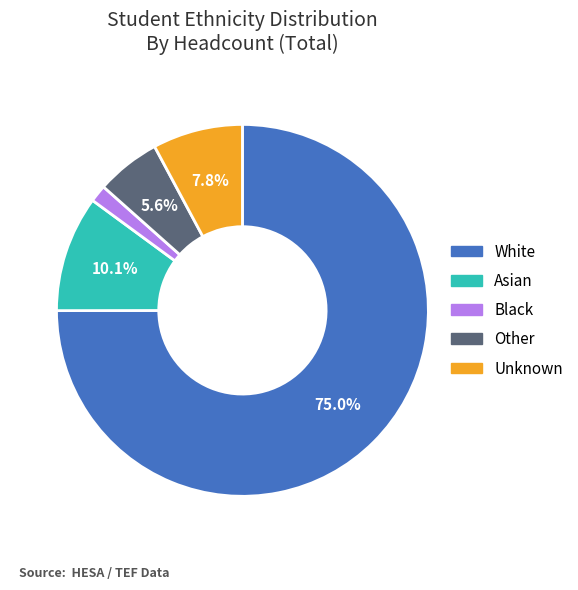

To the nearest percent, what percentage of the pie is Asian?

10%